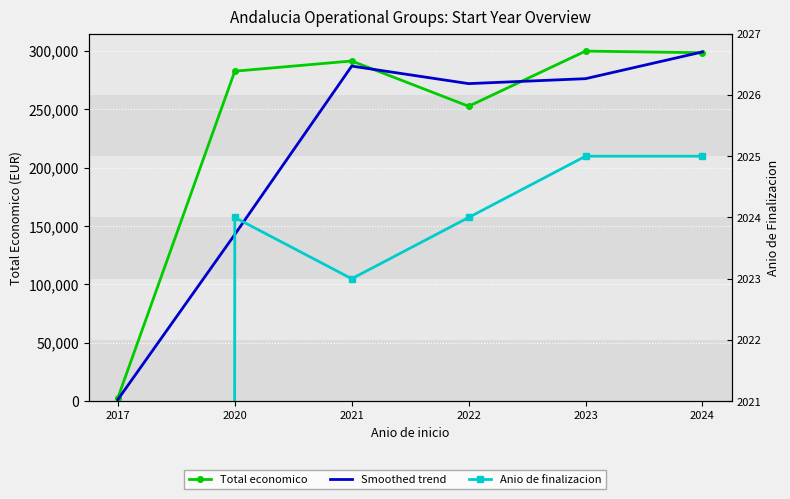

Rank the series by their maximum value, from lowest to highest.

Anio de finalizacion, Smoothed trend, Total economico